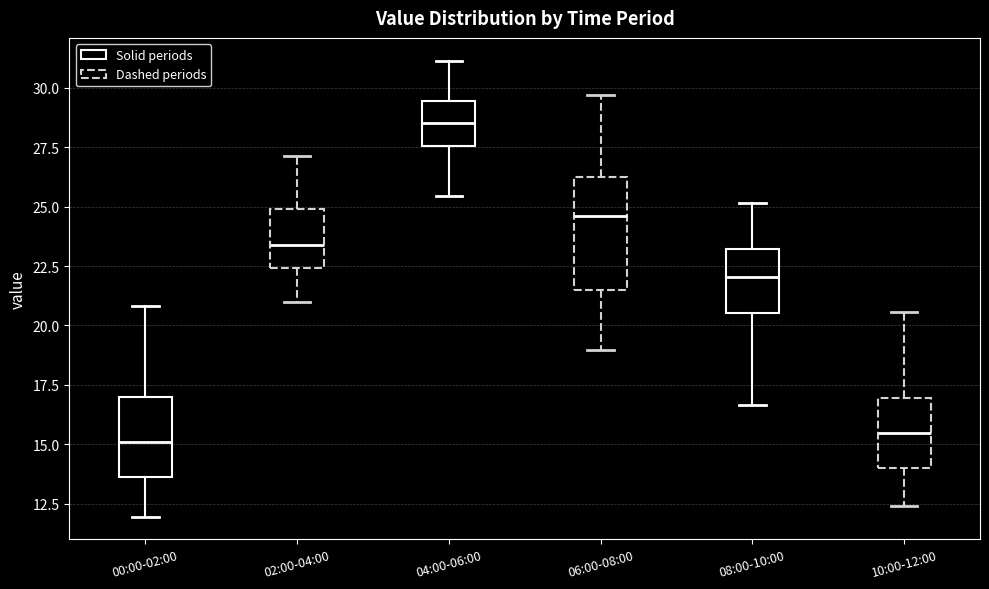

Reading left to right, read every box against the y-axis: the position of its median line, the range the box covers, and the ends of its whiskers. The values are not printed on the chart, so give them approximately, as read against the axis.

00:00-02:00: median 15.0, box 13.5 to 17.0, whiskers 12.0 to 21.0
02:00-04:00: median 23.5, box 22.5 to 25.0, whiskers 21.0 to 27.0
04:00-06:00: median 28.5, box 27.5 to 29.5, whiskers 25.5 to 31.0
06:00-08:00: median 24.5, box 21.5 to 26.0, whiskers 19.0 to 29.5
08:00-10:00: median 22.0, box 20.5 to 23.0, whiskers 16.5 to 25.0
10:00-12:00: median 15.5, box 14.0 to 17.0, whiskers 12.5 to 20.5